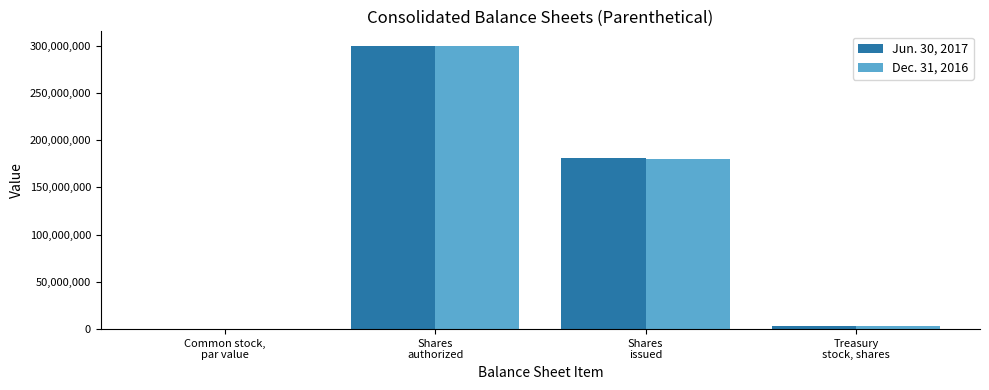

What is the sum of all Jun. 30, 2017 values?

483619632.5